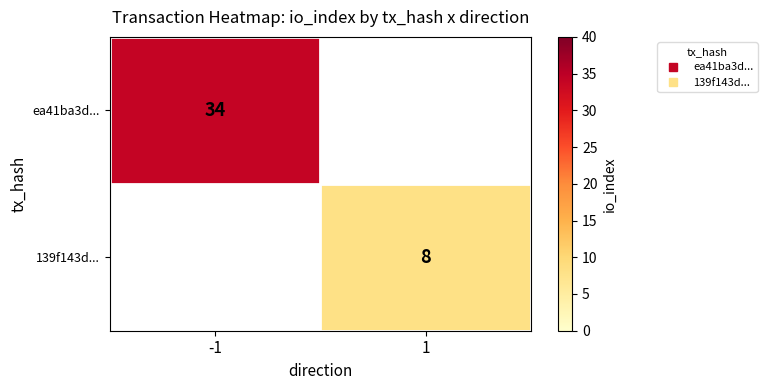

At which label does ea41ba3d... reach its minimum?

-1